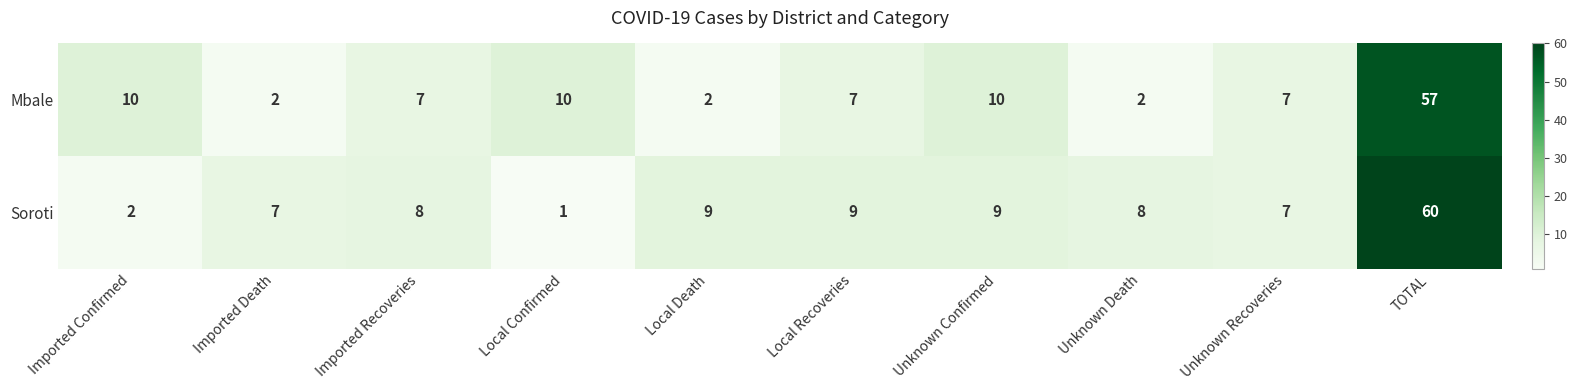

What is the difference between the highest and lowest values at Local Death?

7